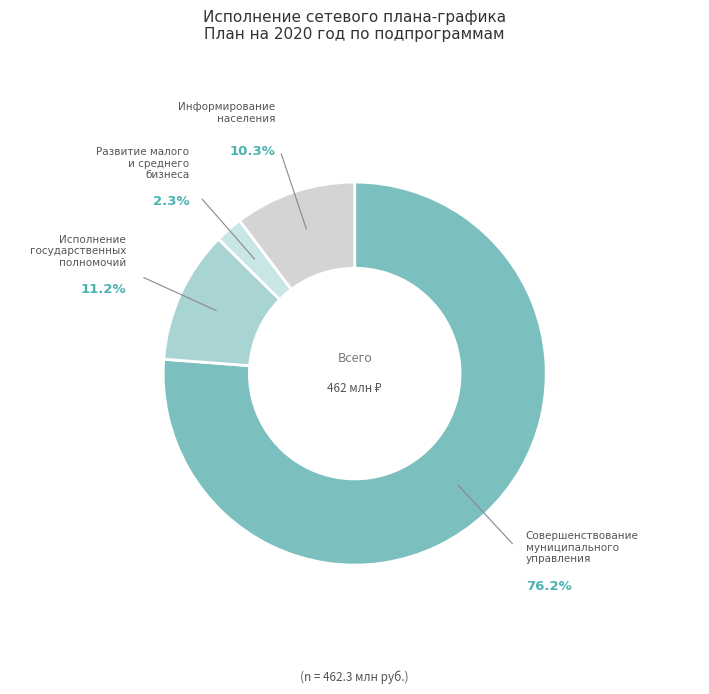

What is the majority slice?

Совершенствование муниципального управления